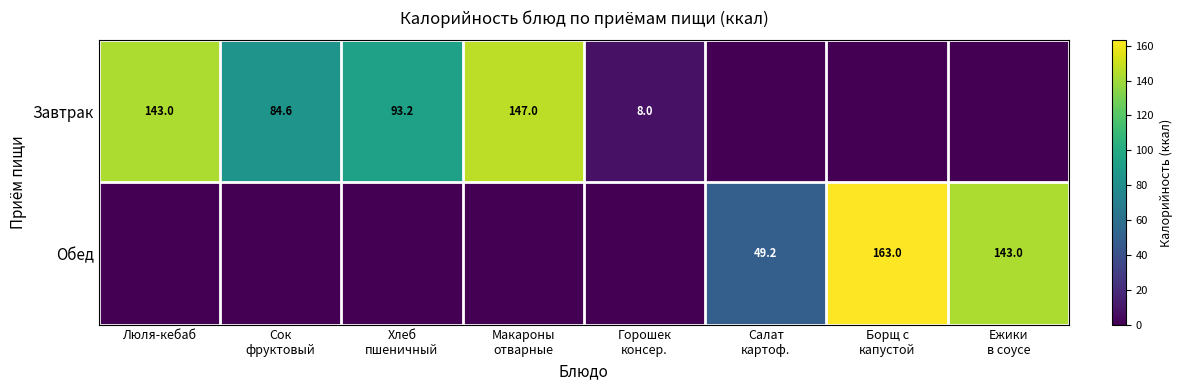

Which category has the lowest value across all series?

Салат
картоф.